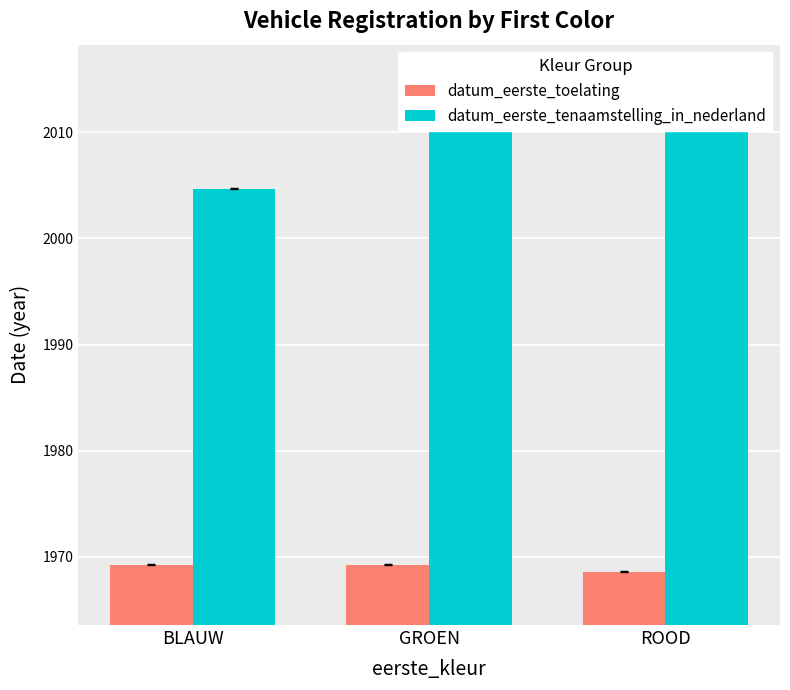

Rank the series at ROOD from lowest to highest value.

datum_eerste_toelating, datum_eerste_tenaamstelling_in_nederland